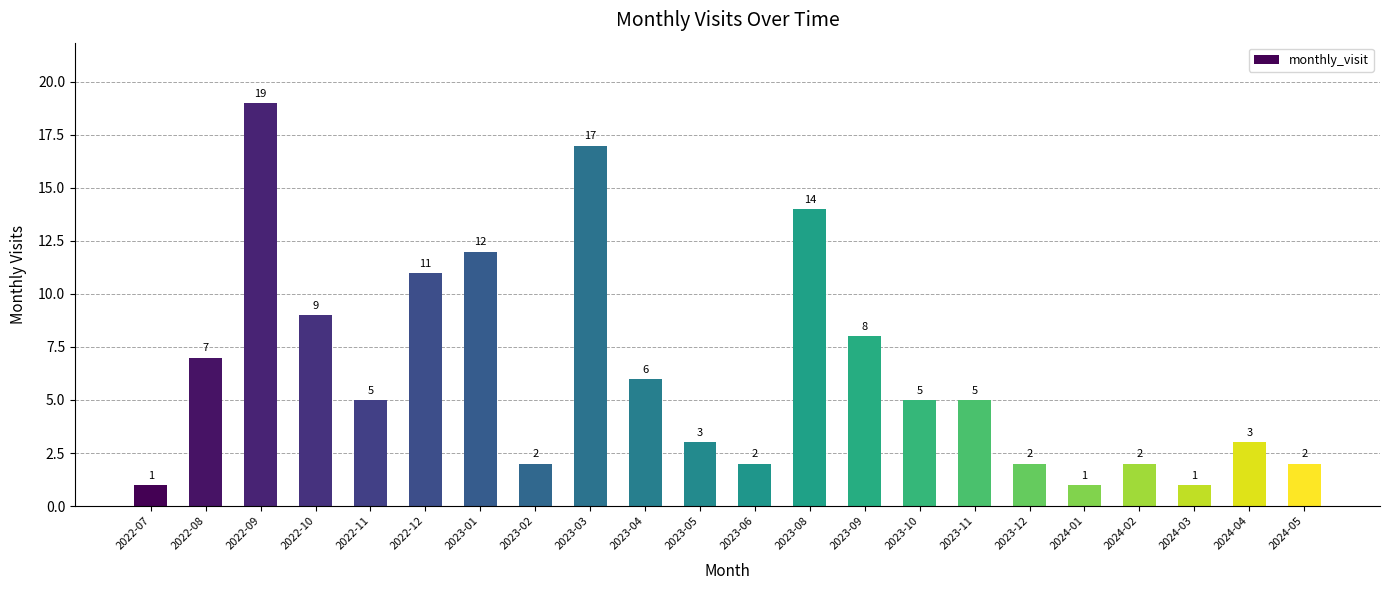

What is the smallest value displayed?

1